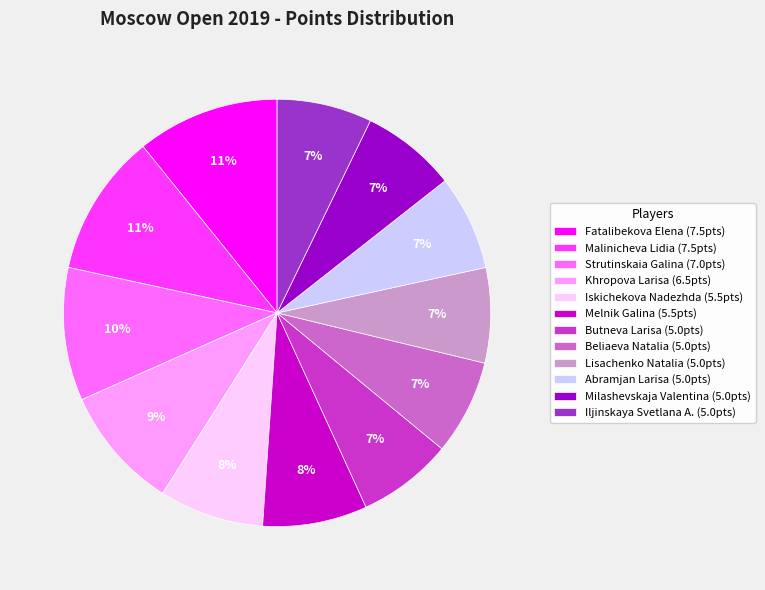

To the nearest percent, what is the combined percentage of Milashevskaja Valentina and Abramjan Larisa?

14%